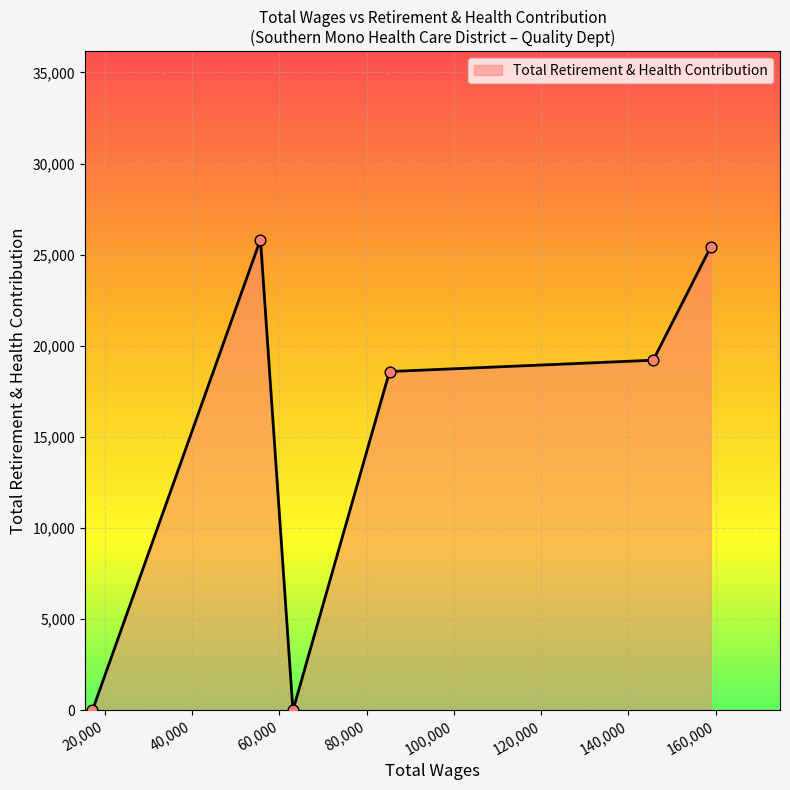

What is the sum of all values?

89040